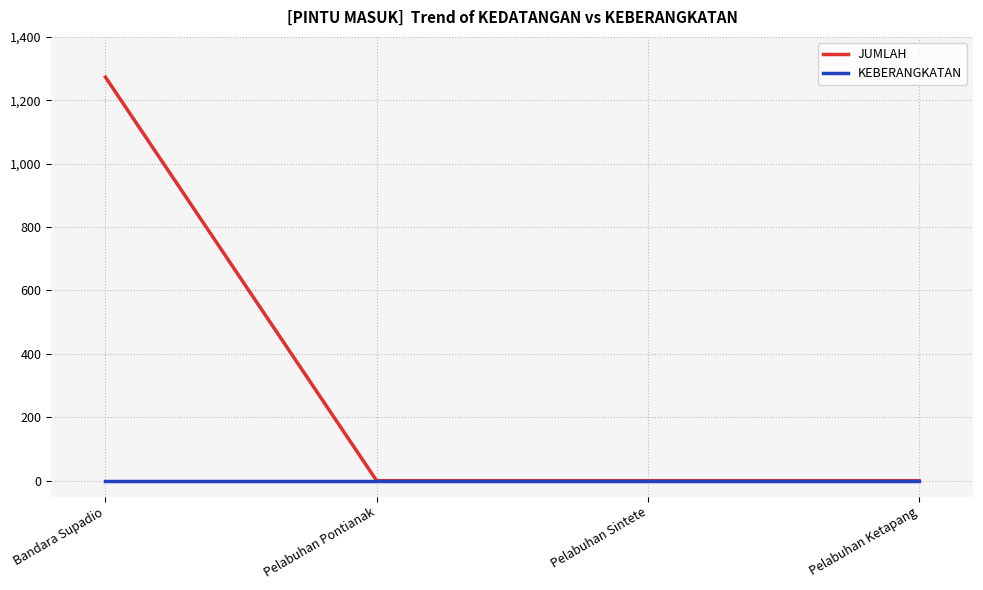

Reading left to right, what are all the values shown in this chart?

JUMLAH: Bandara Supadio=1273	Pelabuhan Pontianak=0	Pelabuhan Sintete=0	Pelabuhan Ketapang=0
KEBERANGKATAN: Bandara Supadio=0	Pelabuhan Pontianak=0	Pelabuhan Sintete=0	Pelabuhan Ketapang=0